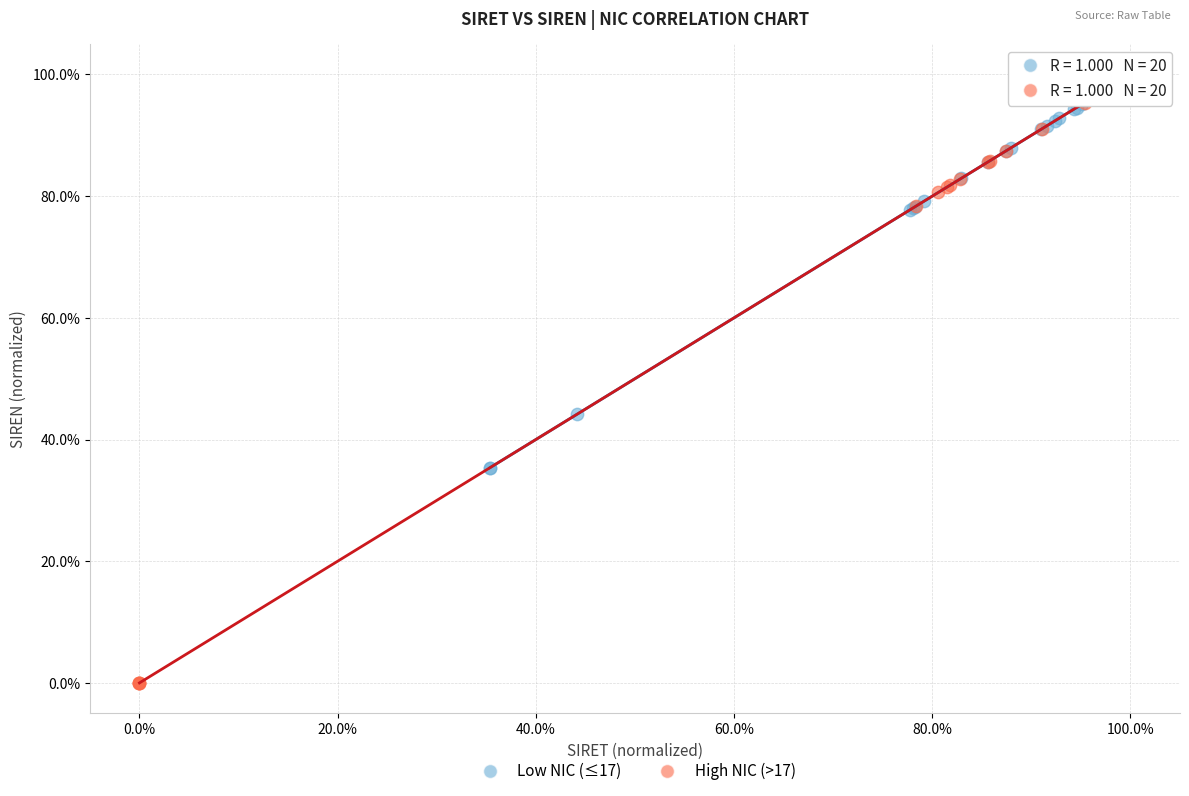

What are all the series names shown in the legend?

Low NIC (≤17), High NIC (>17)